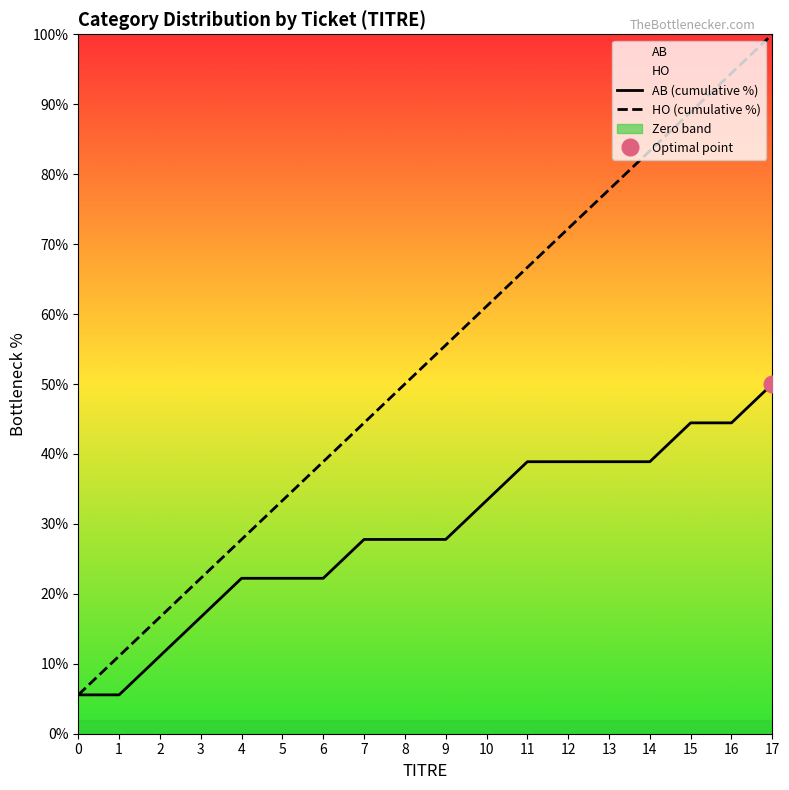

The AB (cumulative %) series shows 15.2 at 5. True or false?

False